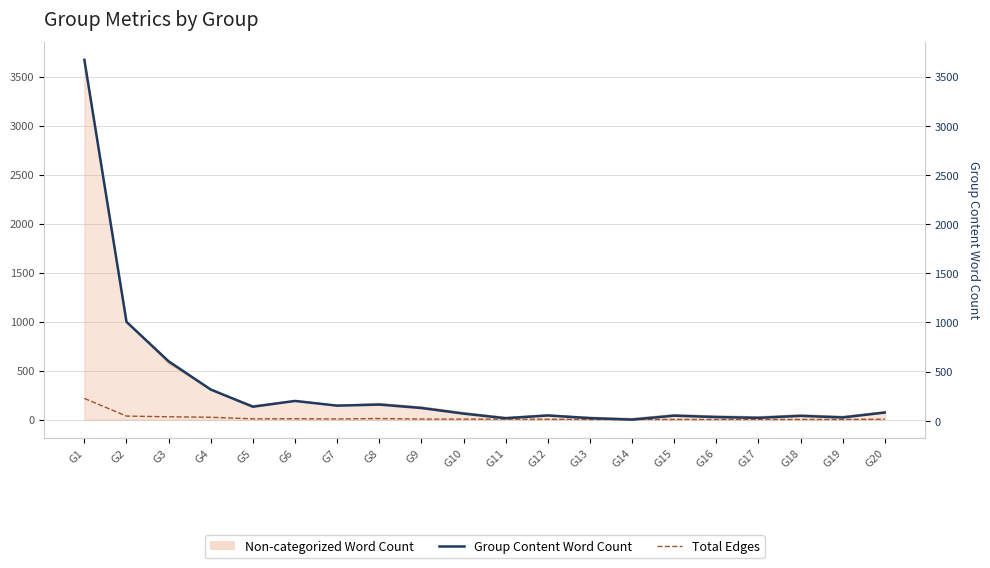

How many values in the Total Edges series are below 5?

9